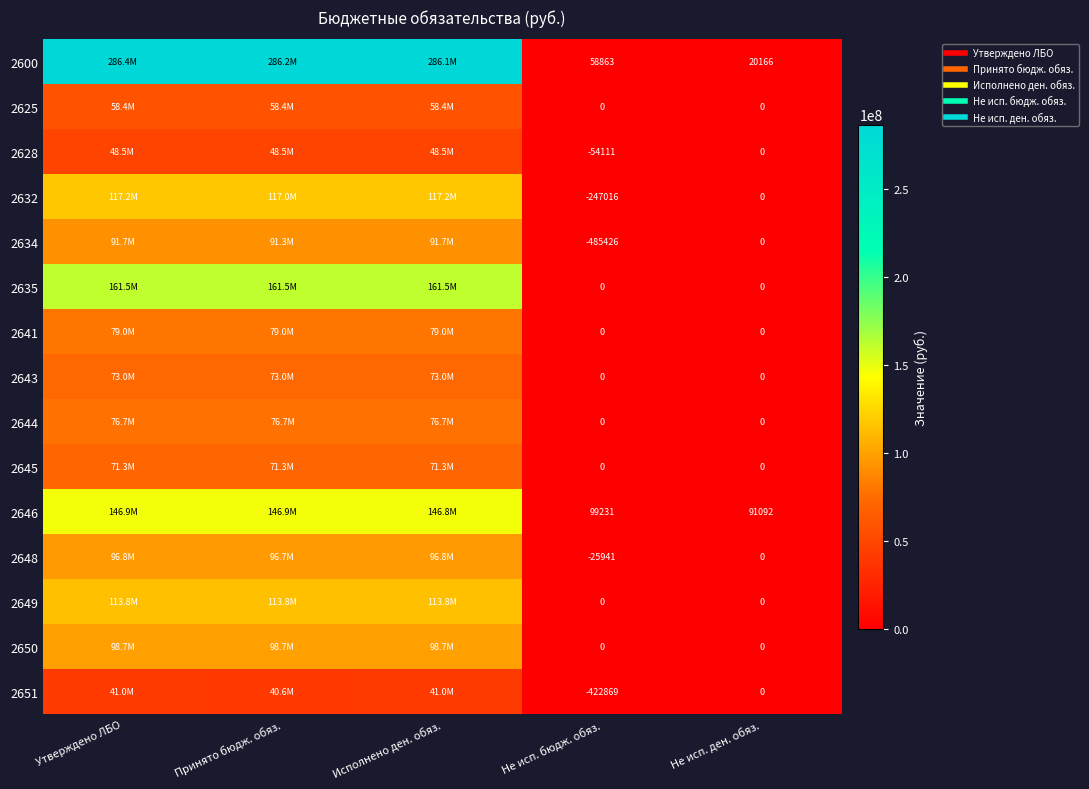

Between Не исп. бюдж. обяз. and Исполнено ден. обяз., which is larger?

Исполнено ден. обяз.